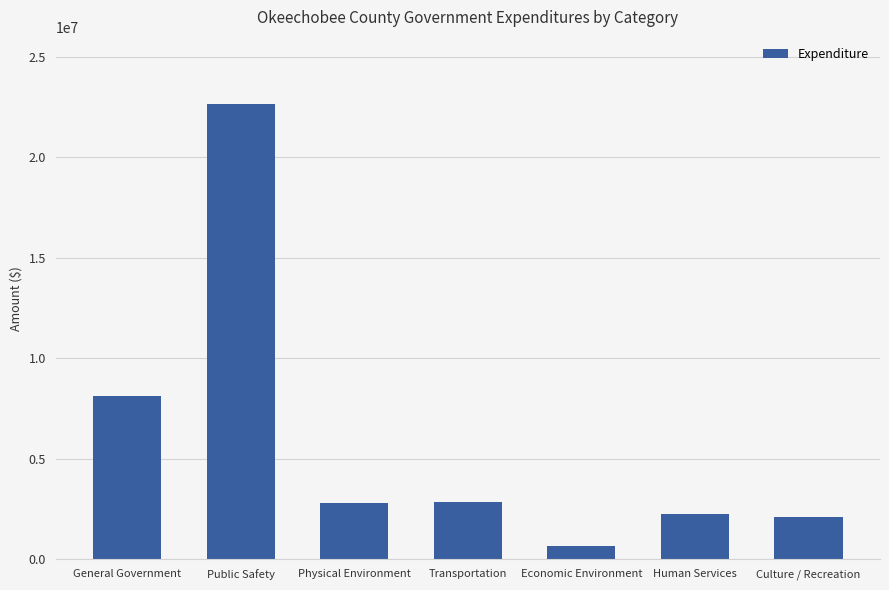

Which label corresponds to the largest value in the chart?

Public Safety